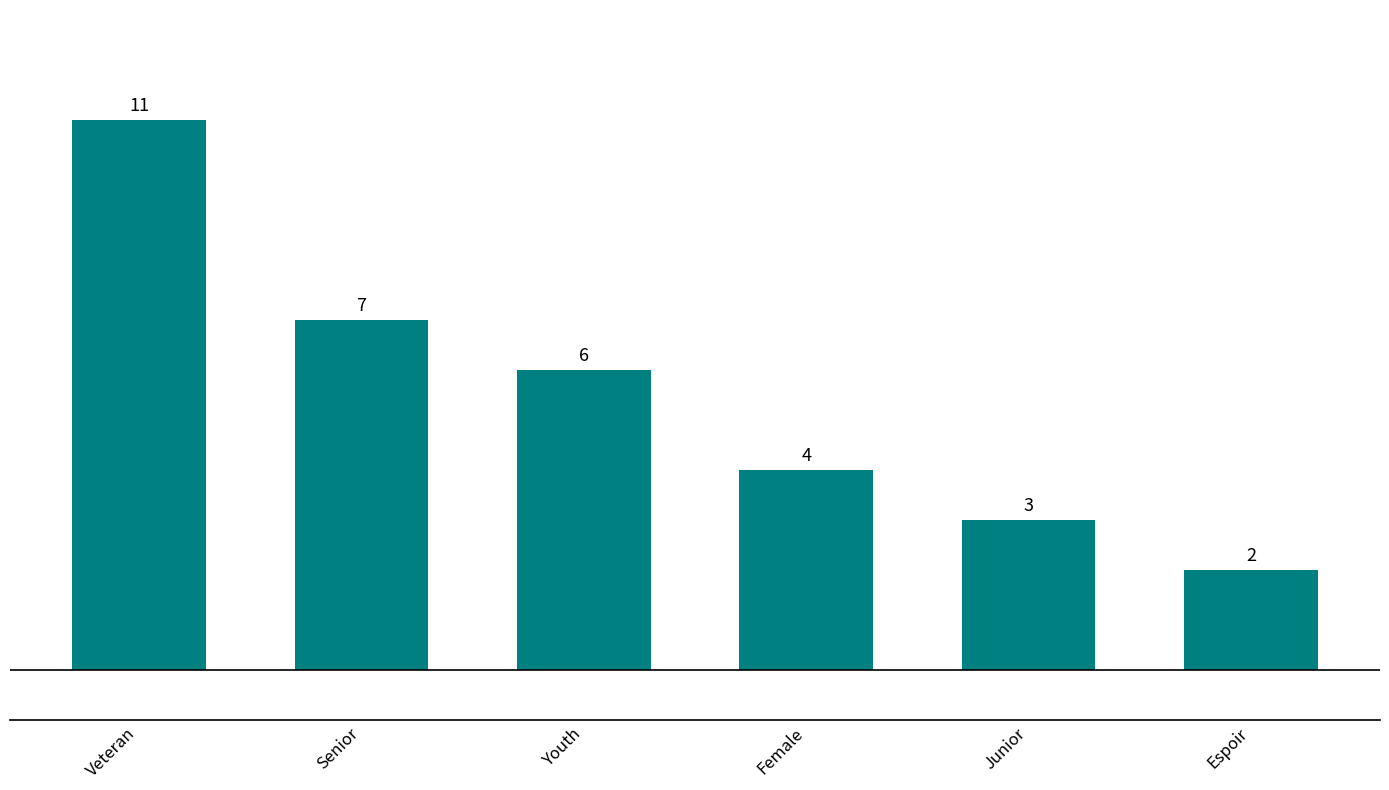

Rank the categories by value from lowest to highest.

Espoir, Junior, Female, Youth, Senior, Veteran